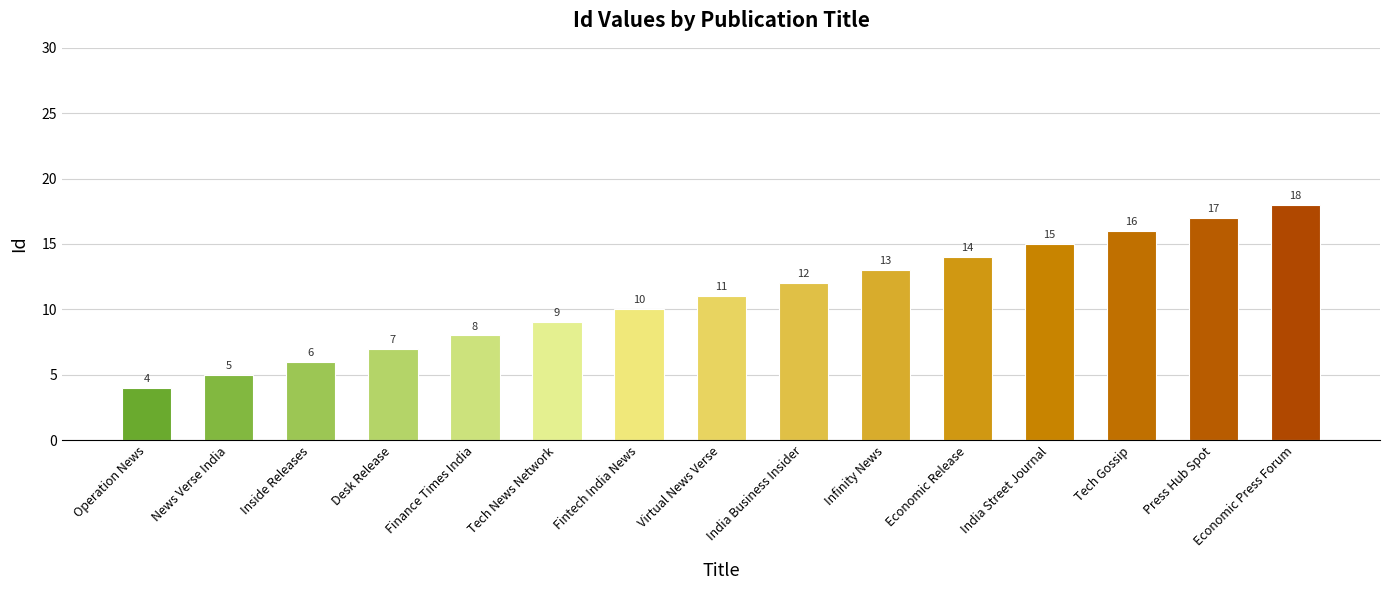

Count the number of categories in the chart.

15